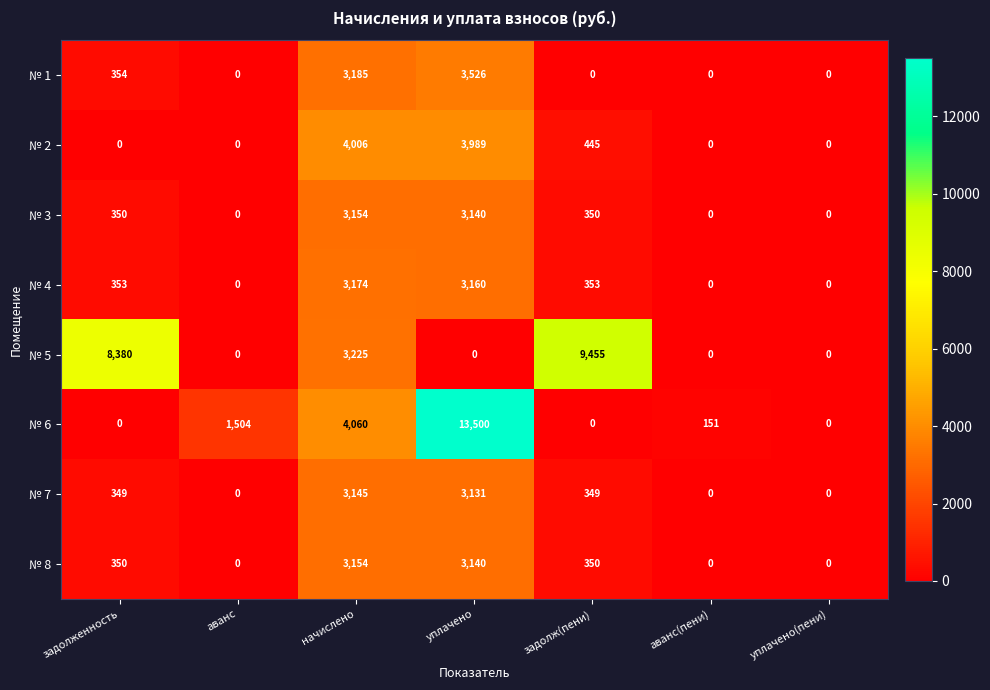

What is the difference between the highest and lowest values at уплачено?

13500